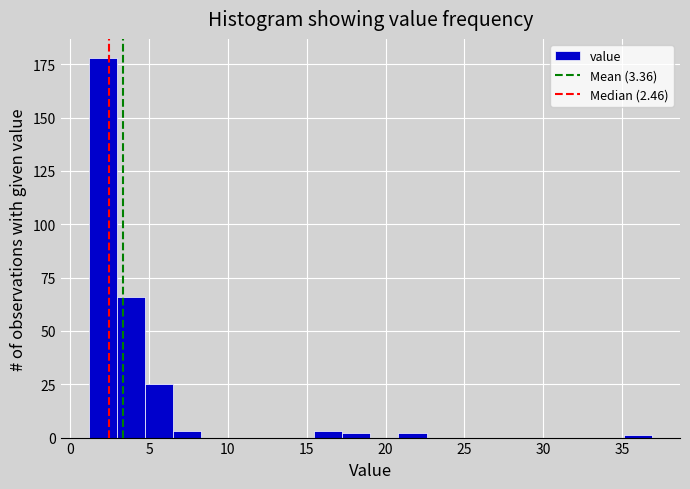

Read against the x-axis, roughly where is the centre of the tallest bar?

2.0